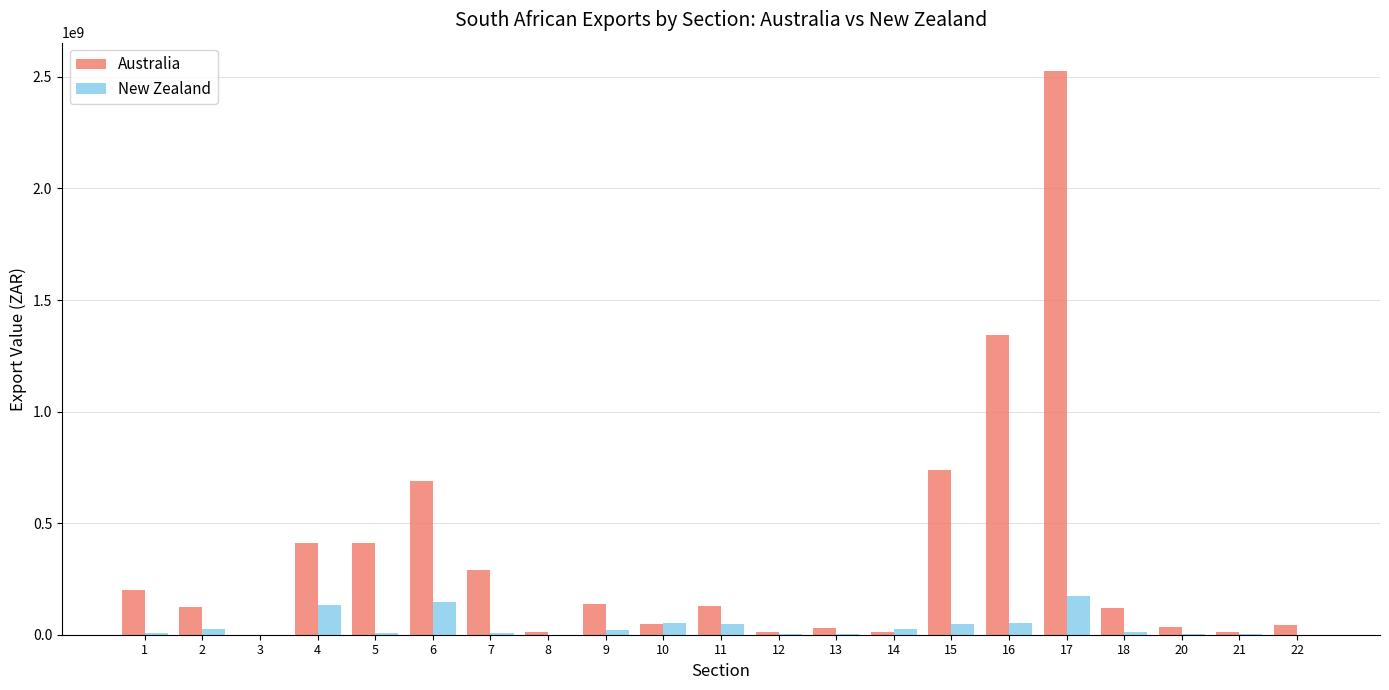

The value of Australia at 2 is 124512190. True or false?

True